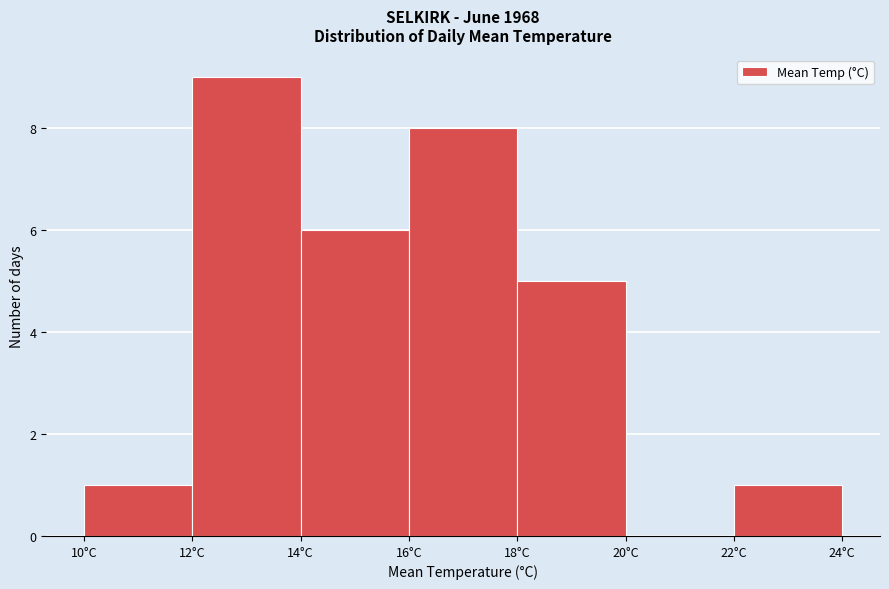

Reading left to right, list every bar in this chart as the range it spans on the x-axis followed by its height. The values are not printed on the chart, so give them approximately, as read against the axis.

10 to 12: 1
12 to 14: 9
14 to 16: 6
16 to 18: 8
18 to 20: 5
20 to 22: 0
22 to 24: 1